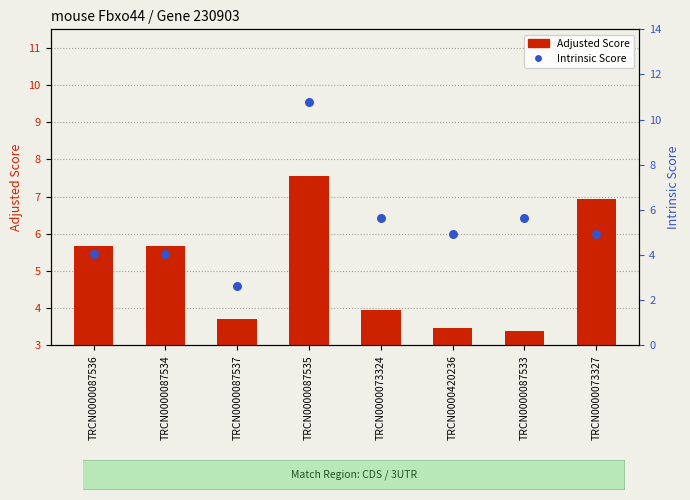

Which series has the largest total across all categories?

Intrinsic Score